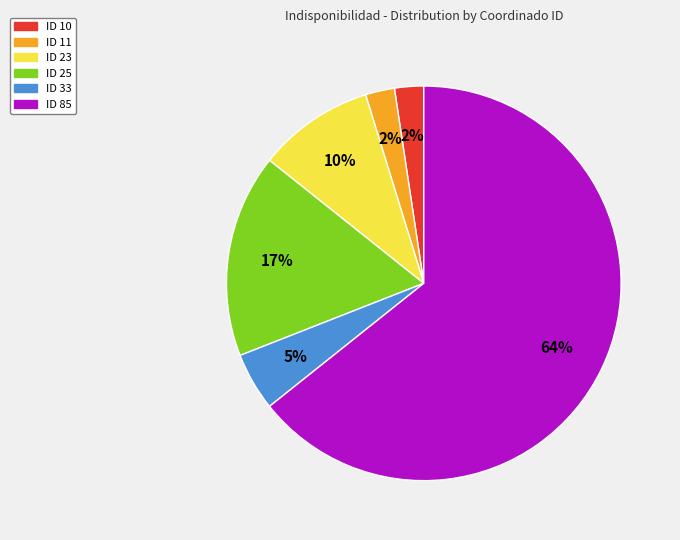

How many segments does this pie chart have?

6